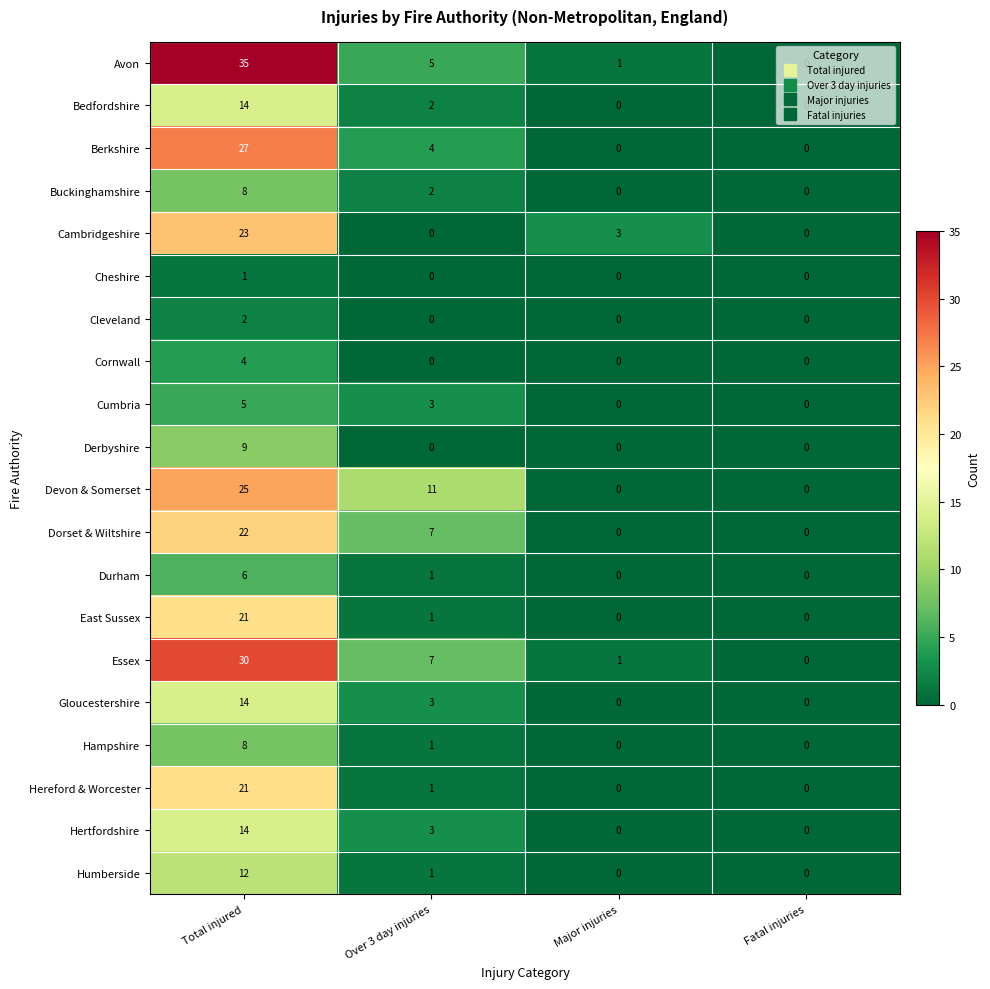

Is it true that Hereford & Worcester equals 0 at Fatal injuries?

True